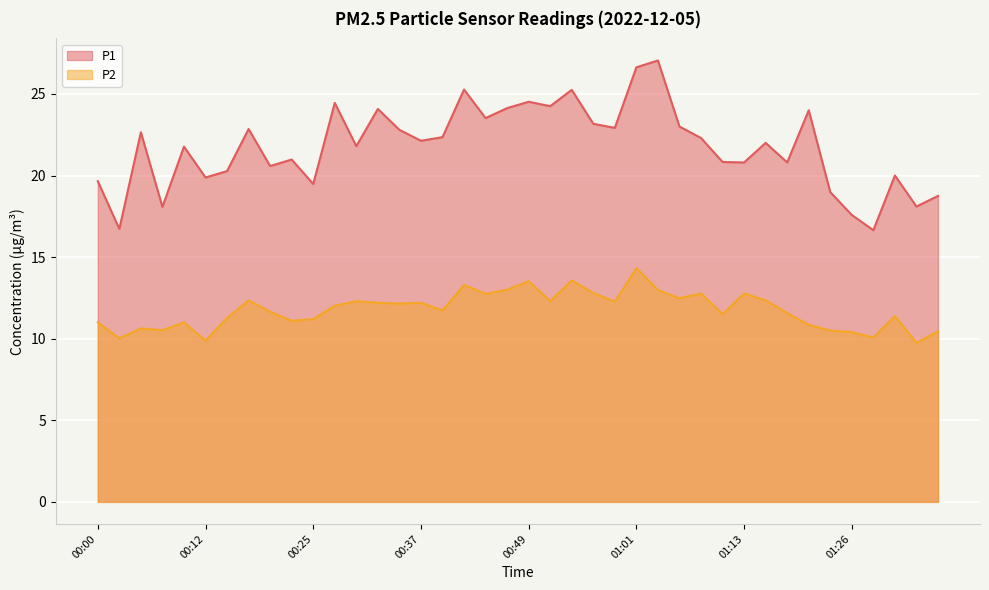

Is the value of P1 at 00:10 greater than the value of P2 at 00:22?

Yes